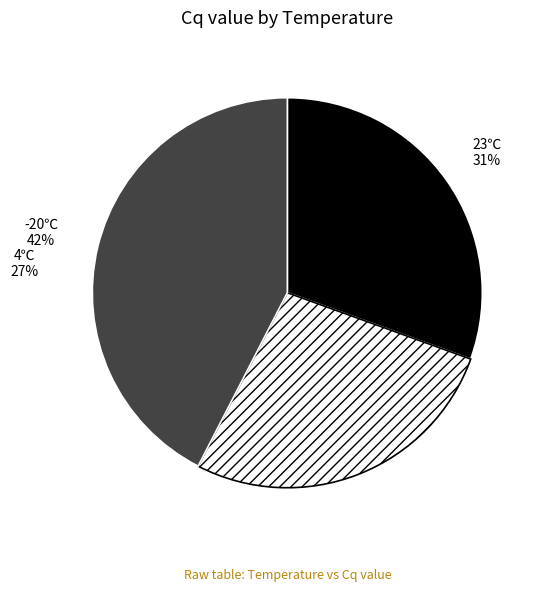

Is the sum of 23℃ and 4℃ greater than half?

Yes